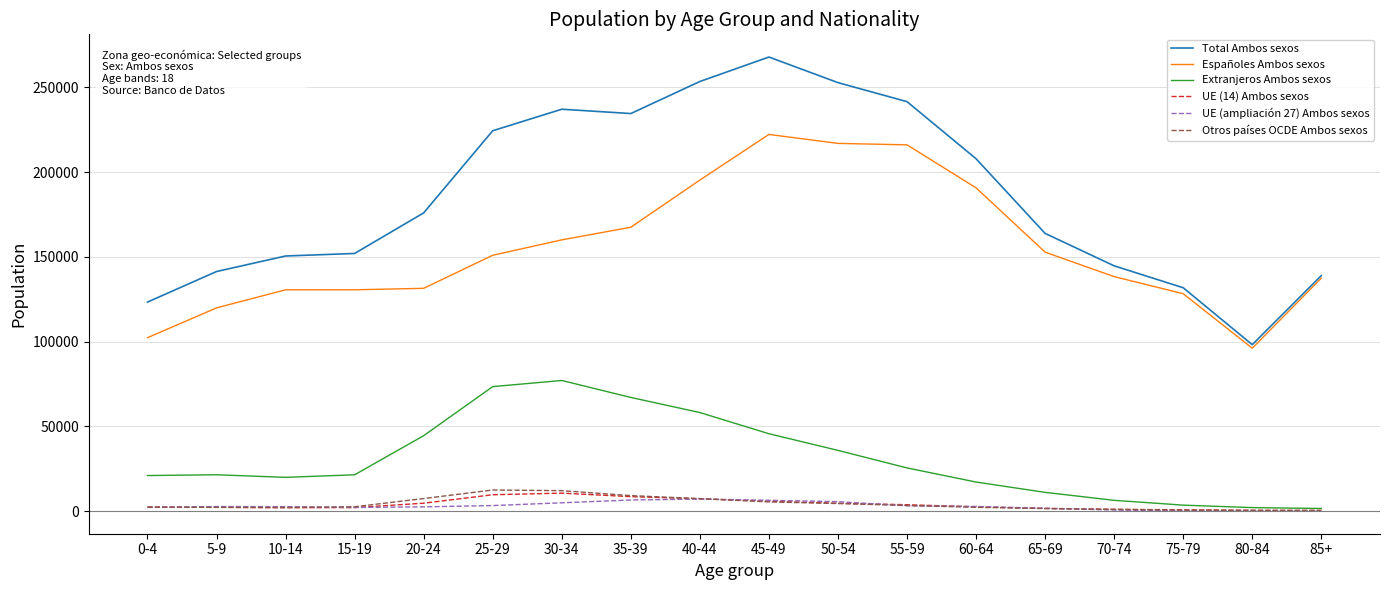

The value of Total Ambos sexos at 15-19 is 151966. True or false?

True